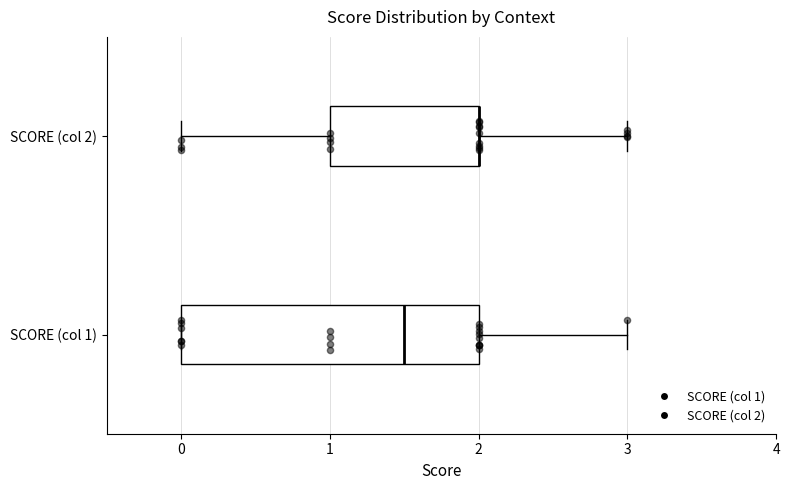

Reading bottom to top, transcribe this box plot: for each box, give where its median line is, the range the box spans, and where its two whiskers end, as read against the x-axis. The values are not printed on the chart, so give them approximately, as read against the axis.

SCORE (col 1): median 1.5, box 0.0 to 2.0, whiskers 0.0 to 3.0
SCORE (col 2): median 2.0 (drawn on the box's right edge), box 1.0 to 2.0, whiskers 0.0 to 3.0